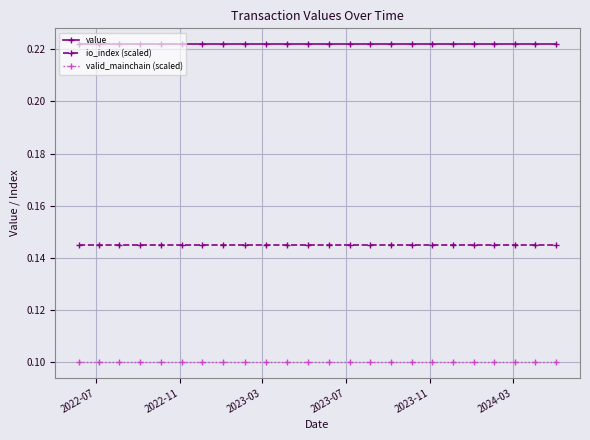

Rank the series by their maximum value, from lowest to highest.

valid_mainchain (scaled), io_index (scaled), value